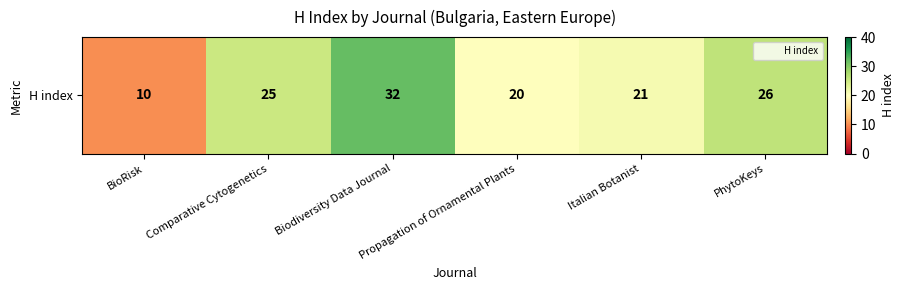

List the labels in order of value, largest first.

Biodiversity Data Journal, PhytoKeys, Comparative Cytogenetics, Italian Botanist, Propagation of Ornamental Plants, BioRisk